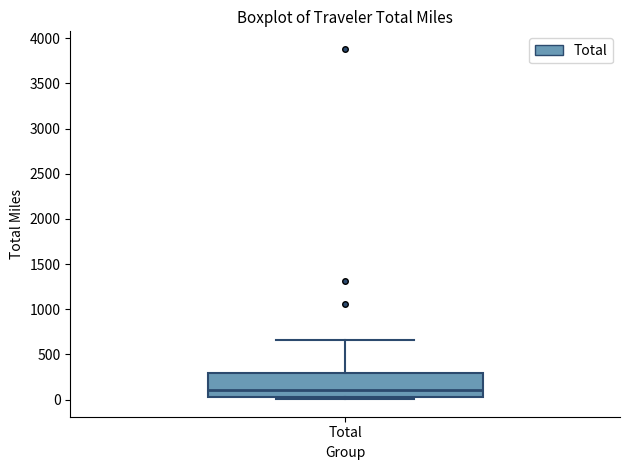

Where is the lower edge of the box for Total on the y-axis? The values are not printed on the chart, so give them approximately, as read against the axis.

50